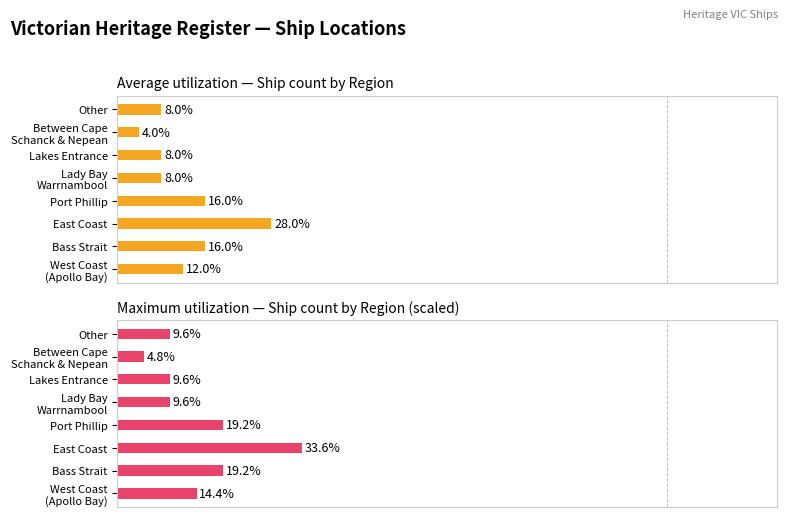

How many Average utilization (ship count %) values are between 8 and 16?

6